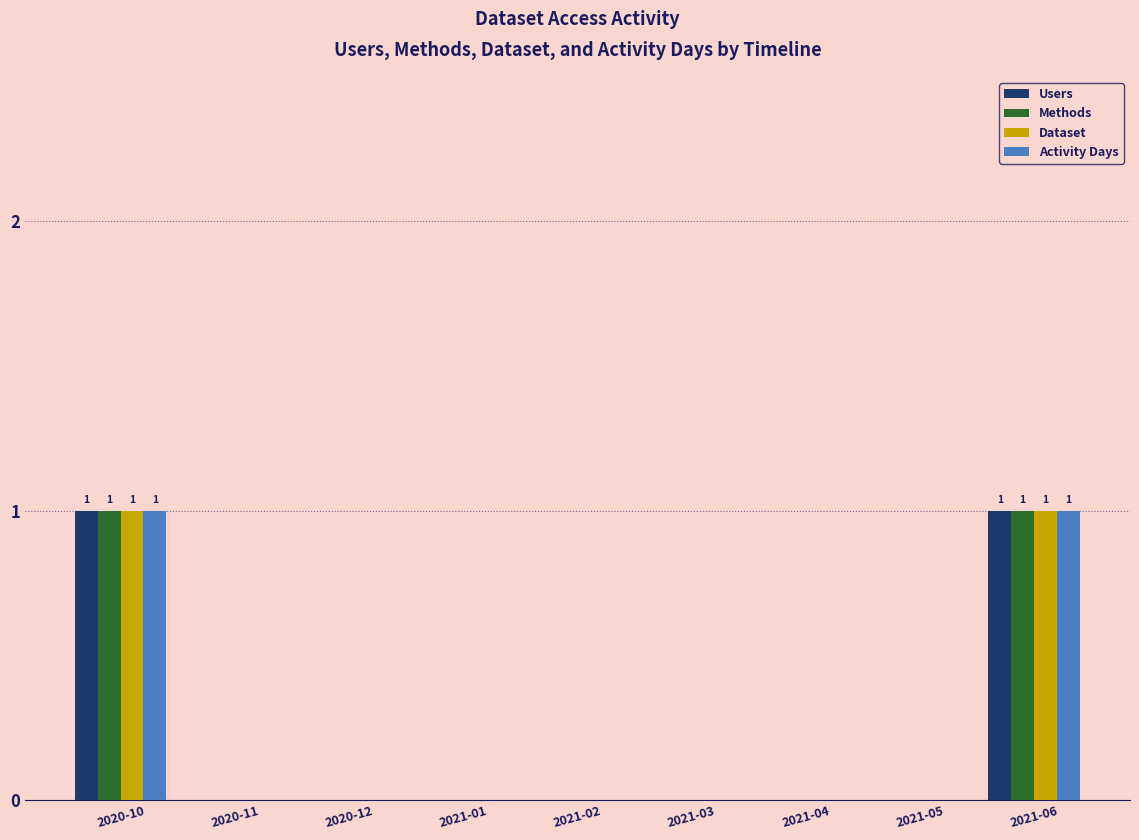

What are all the series names shown in the legend?

Users, Methods, Dataset, Activity Days